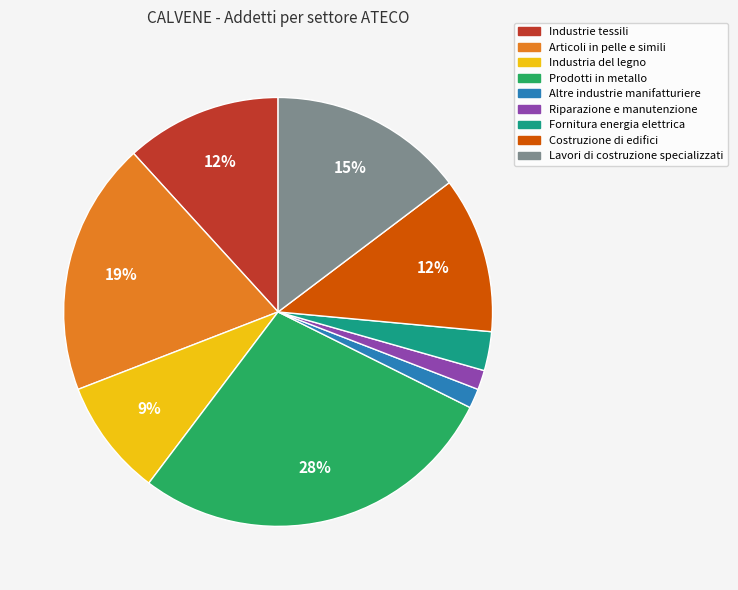

How many segments does this pie chart have?

9